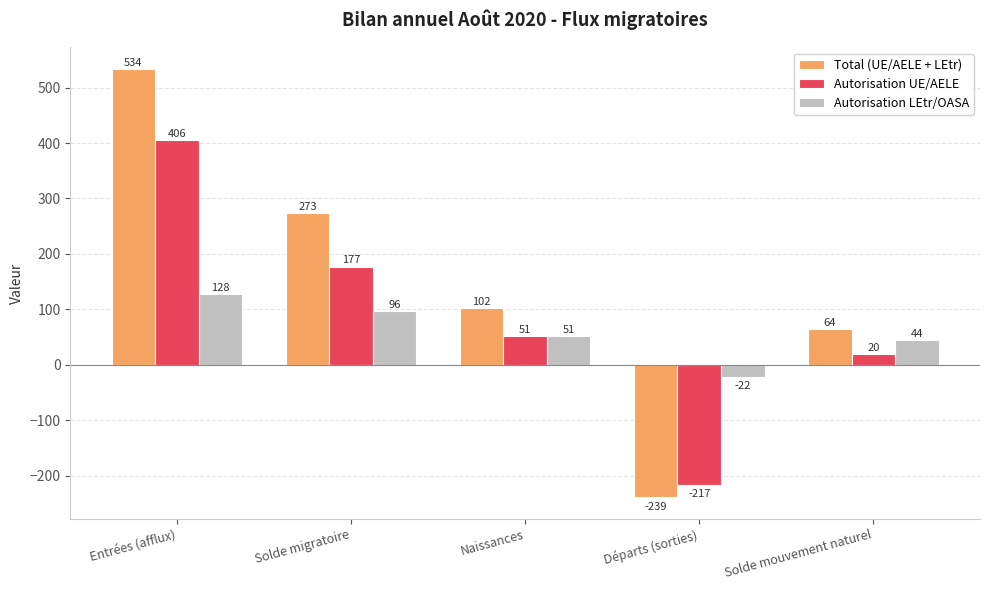

Reading right to left, extract all data points from this chart.

Total (UE/AELE + LEtr): Solde mouvement naturel=64	Départs (sorties)=-239	Naissances=102	Solde migratoire=273	Entrées (afflux)=534
Autorisation UE/AELE: Solde mouvement naturel=20	Départs (sorties)=-217	Naissances=51	Solde migratoire=177	Entrées (afflux)=406
Autorisation LEtr/OASA: Solde mouvement naturel=44	Départs (sorties)=-22	Naissances=51	Solde migratoire=96	Entrées (afflux)=128